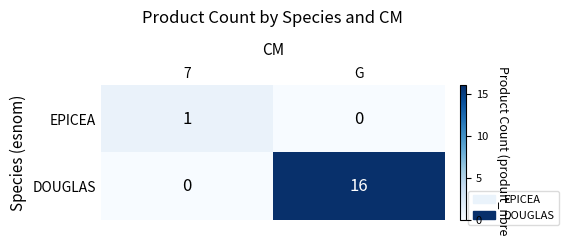

The EPICEA series shows 1 at 7. True or false?

True